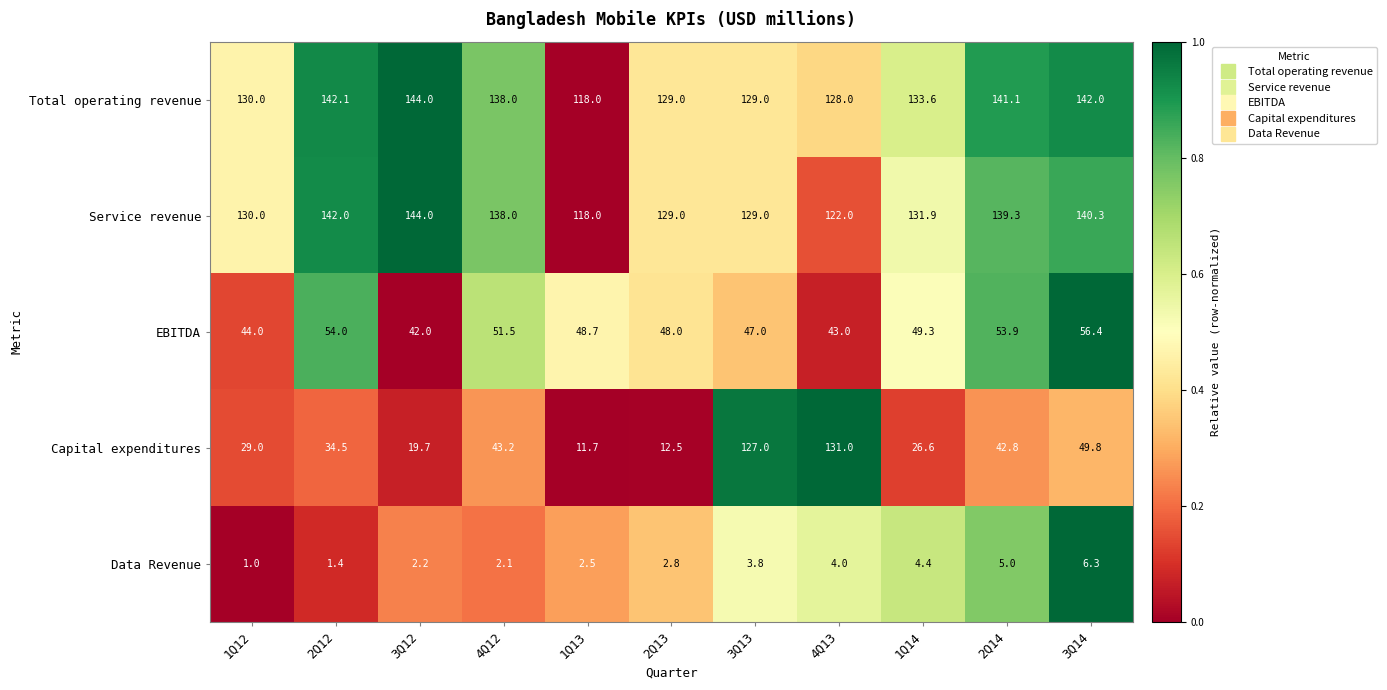

What is the spread (max minus min) of values at 2Q14?

136.1